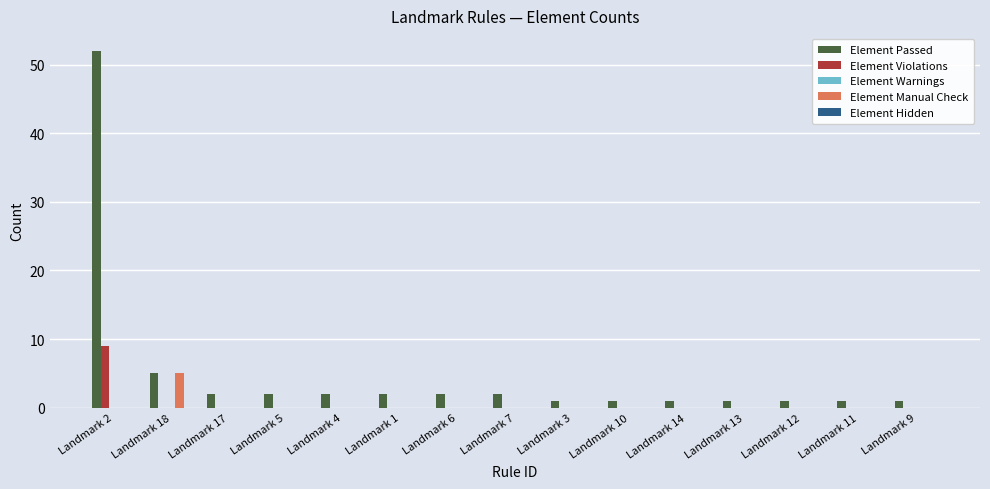

The Element Manual Check series shows 3 at Landmark 4. True or false?

False